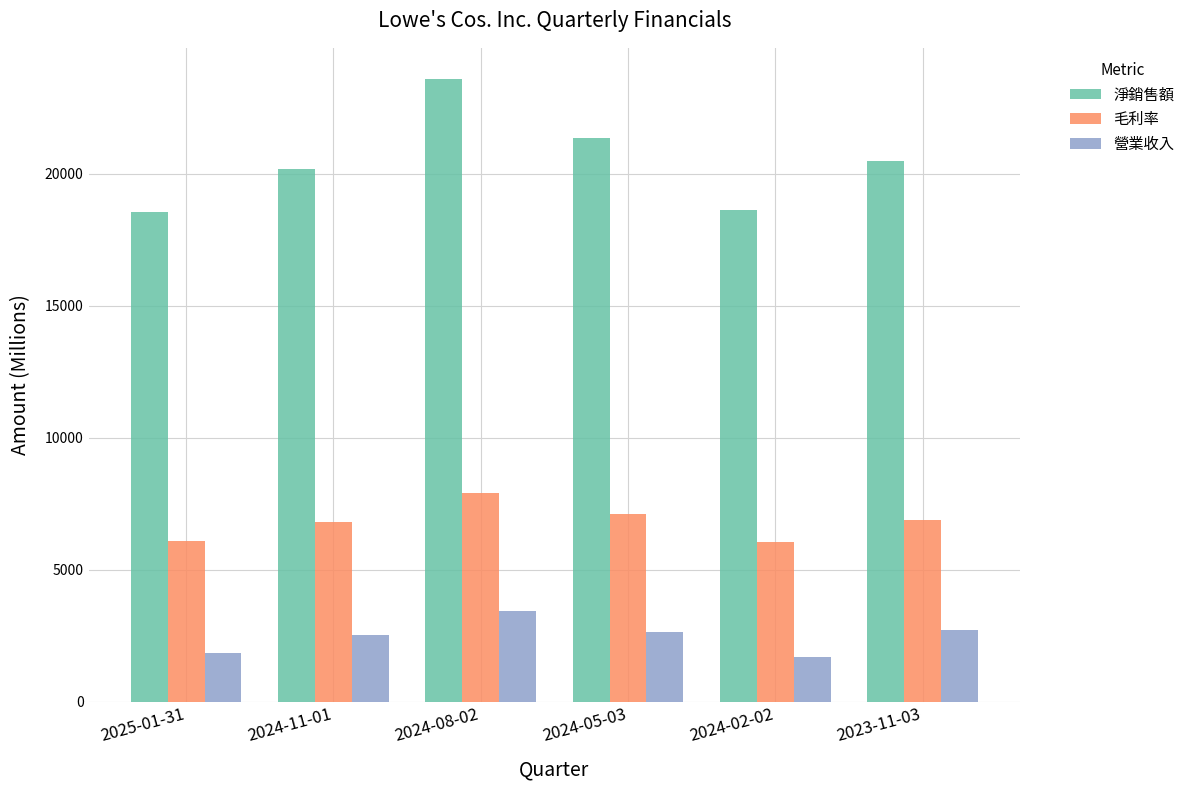

Is the value of 淨銷售額 at 2024-02-02 greater than the value of 毛利率 at 2023-11-03?

Yes